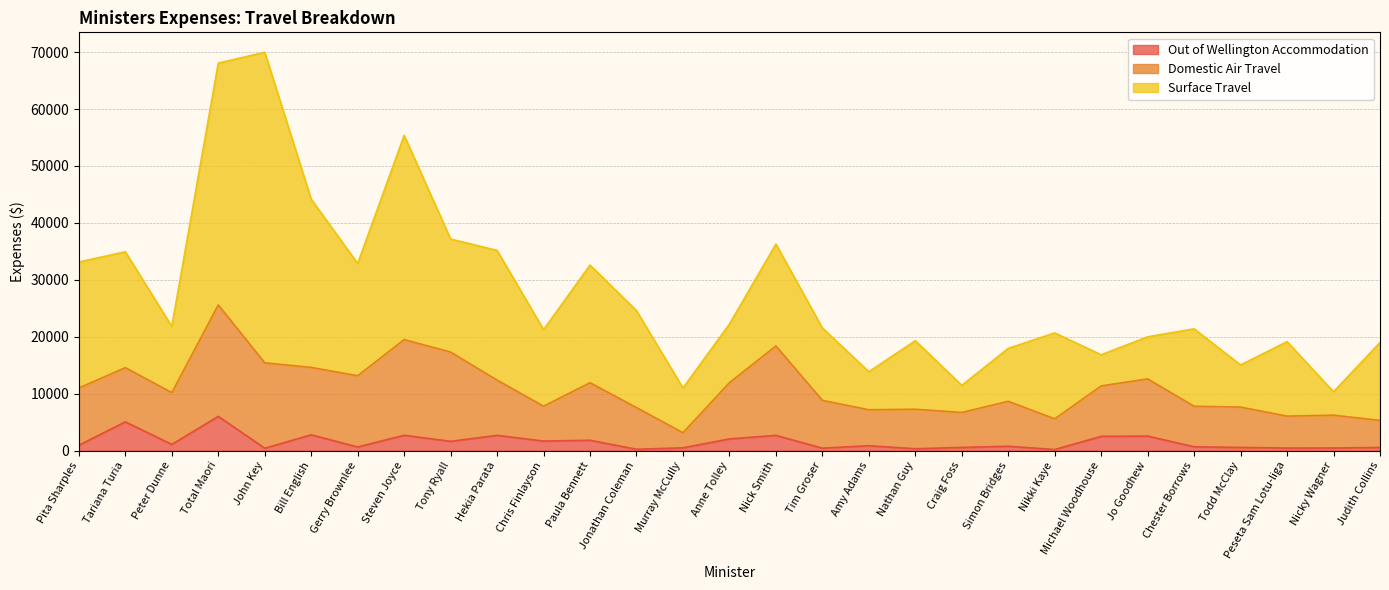

At Michael Woodhouse, list the series in order from smallest to largest.

Out of Wellington Accommodation, Surface Travel, Domestic Air Travel